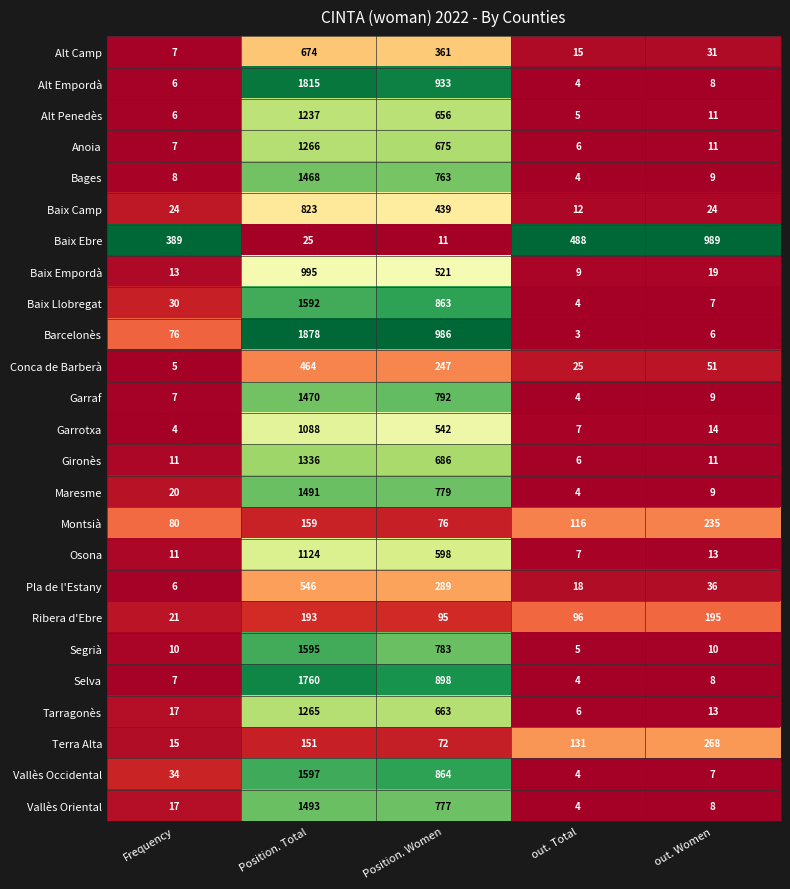

What value does the Baix Empordà series have at Frequency, to the nearest 10?

10